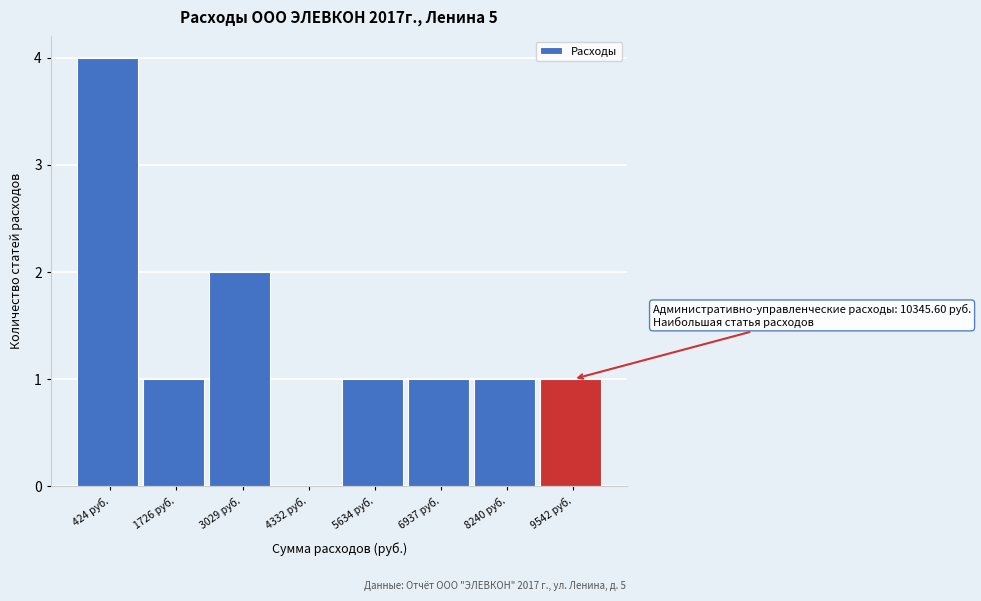

Reading right to left, what are all the values shown in this chart?

9542 руб.=1	8240 руб.=1	6937 руб.=1	5634 руб.=1	4332 руб.=0	3029 руб.=2	1726 руб.=1	424 руб.=4